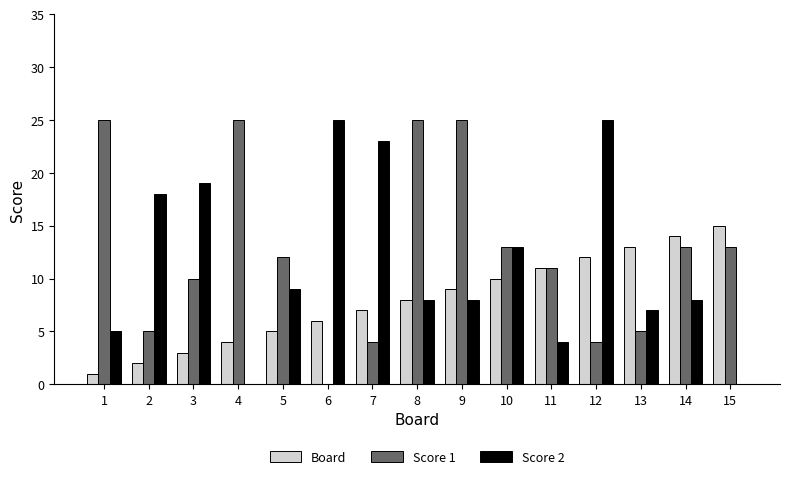

Between 4 and 11, which series saw the biggest shift?

Score 1